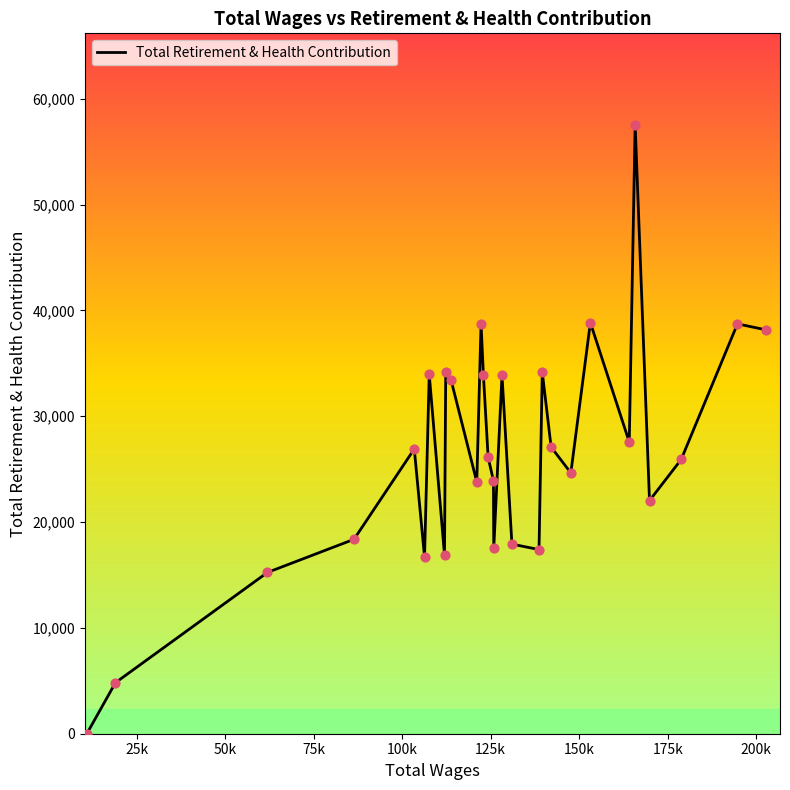

What is the difference between the maximum and minimum values?

57557